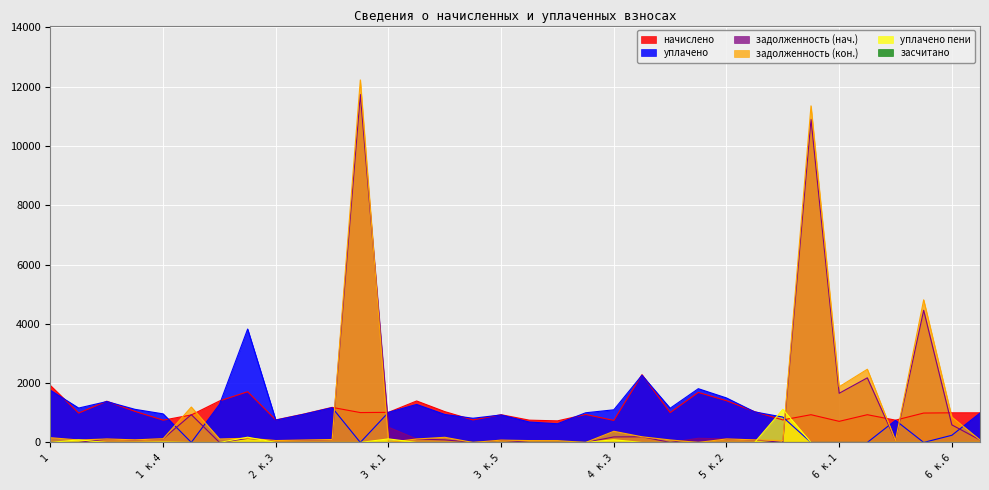

What is the label of the 33rd point from the left?

6 к.6